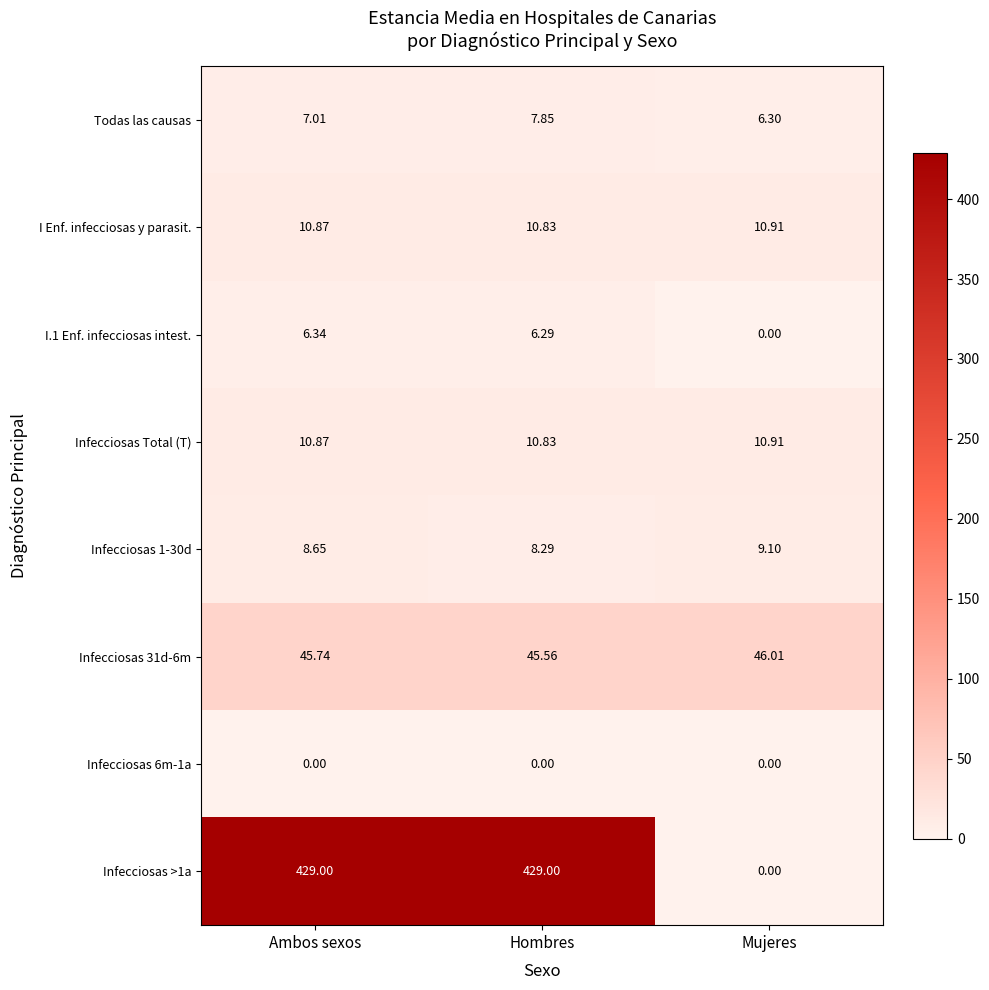

Rank the categories by I.1 Enf. infecciosas intest. value from highest to lowest.

Ambos sexos, Hombres, Mujeres